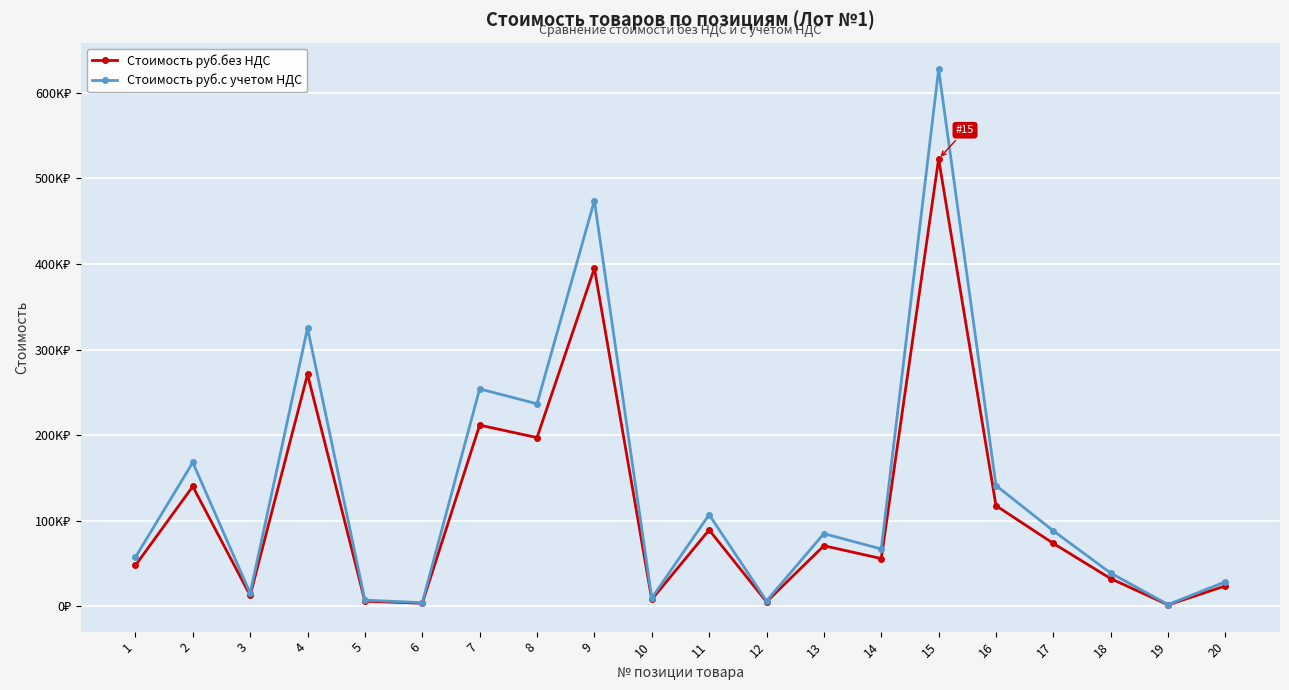

Is this an area chart (filled region under the line)?

No